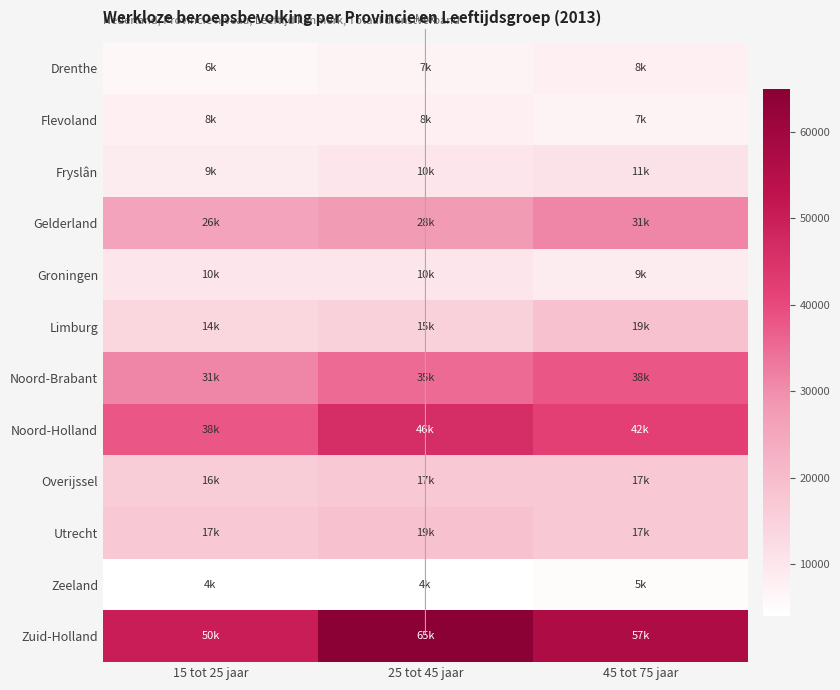

How many series are shown in this chart?

12